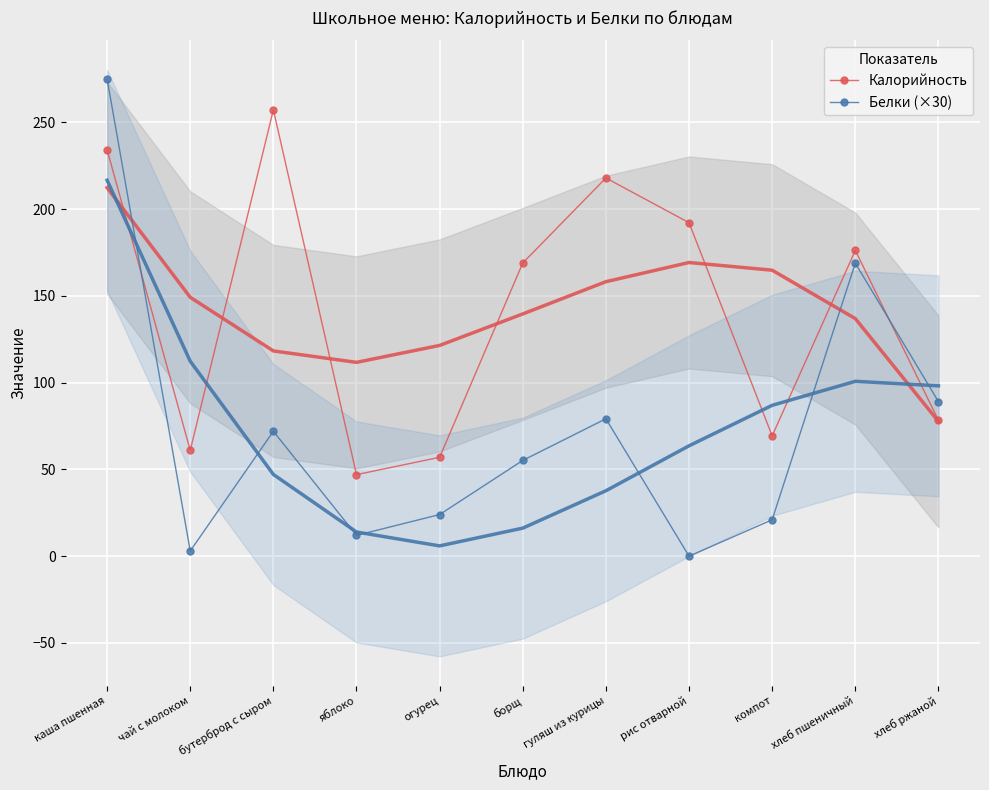

Rank the series at борщ from highest to lowest value.

Калорийность, Белки (×30)